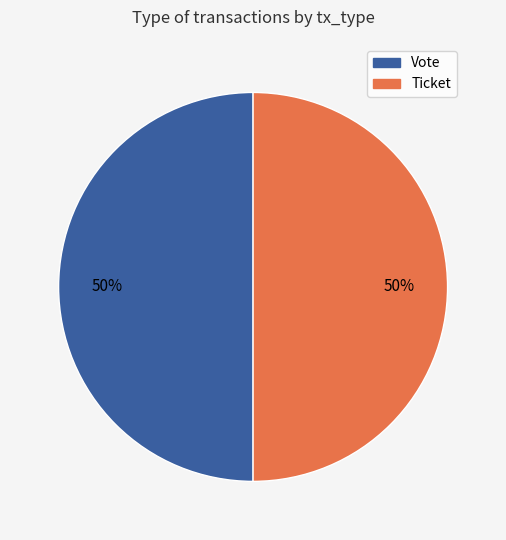

To the nearest percent, what is the combined percentage of Ticket and Vote?

100%